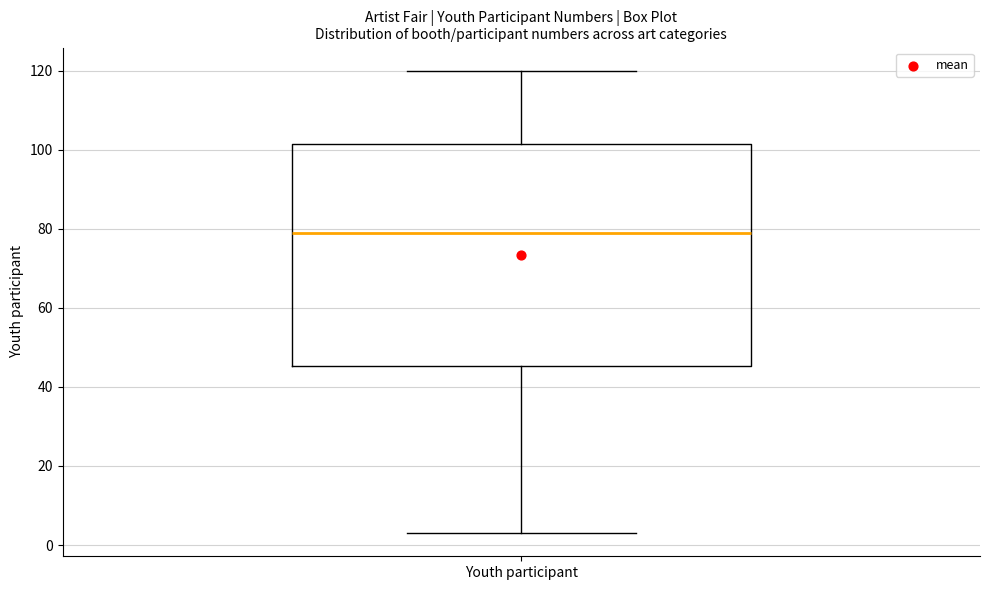

Transcribe this box plot: give where the median line is, the range the box spans, and where the two whiskers end, as read against the y-axis. The values are not printed on the chart, so give them approximately, as read against the axis.

median 80, box 46 to 102, whiskers 4 to 120